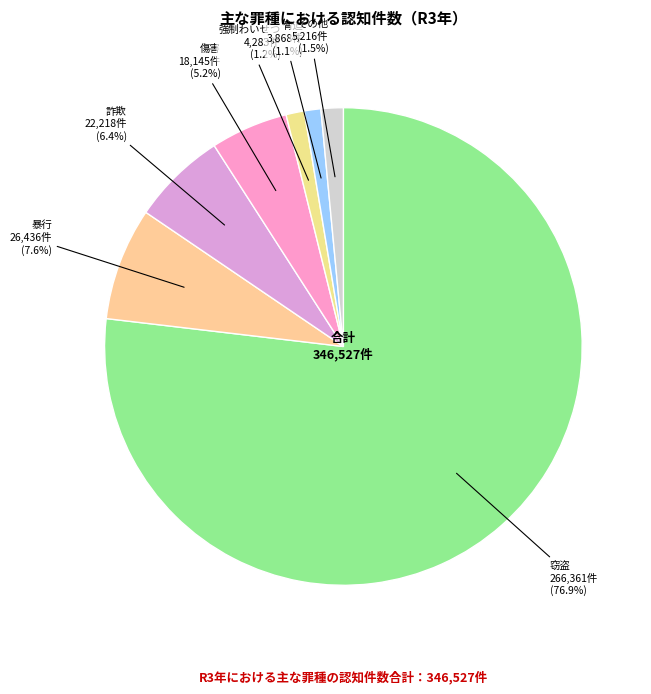

Does any single category account for the majority?

Yes